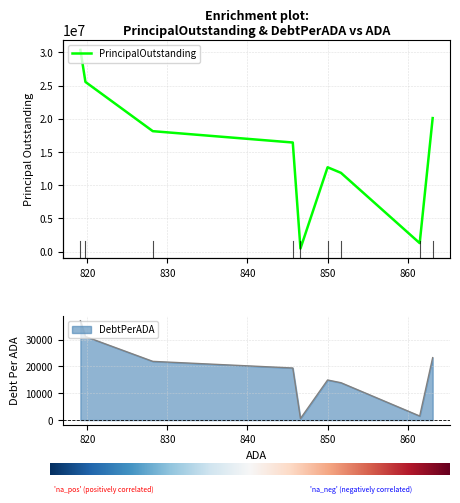

Reading left to right, extract all data points from this chart.

PrincipalOutstanding: Rio Vista ISD=20104000.0	Queen City ISD=1290000.0	Valley View ISDa=11865000.0	Brady ISD=12705000.0	Blooming Grove ISD=480000.0	Hooks ISD=16430000.0	Alpine ISD=18135000.0	Colorado ISD=25545268.8	Marlin ISD=30360000.0
DebtPerADA: Rio Vista ISD=23291.7	Queen City ISD=1497.4	Valley View ISDa=13931.3	Brady ISD=14946.9	Blooming Grove ISD=567.0	Hooks ISD=19428.6	Alpine ISD=21897.7	Colorado ISD=31162.3	Marlin ISD=37064.2